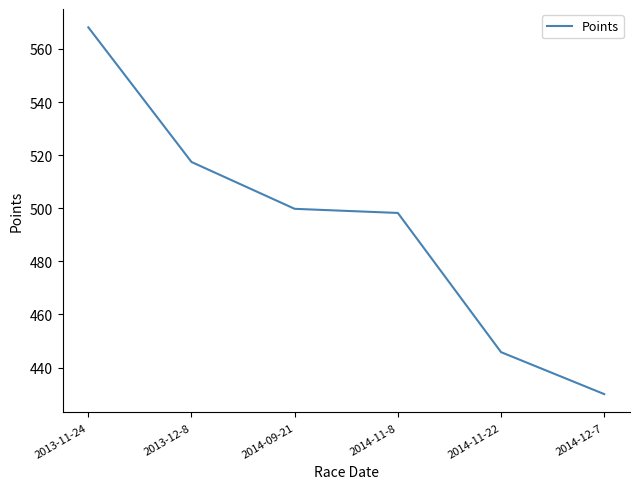

Reading left to right, extract all data points from this chart.

2013-11-24=568.2	2013-12-8=517.4	2014-09-21=499.8	2014-11-8=498.2	2014-11-22=445.8	2014-12-7=430.0